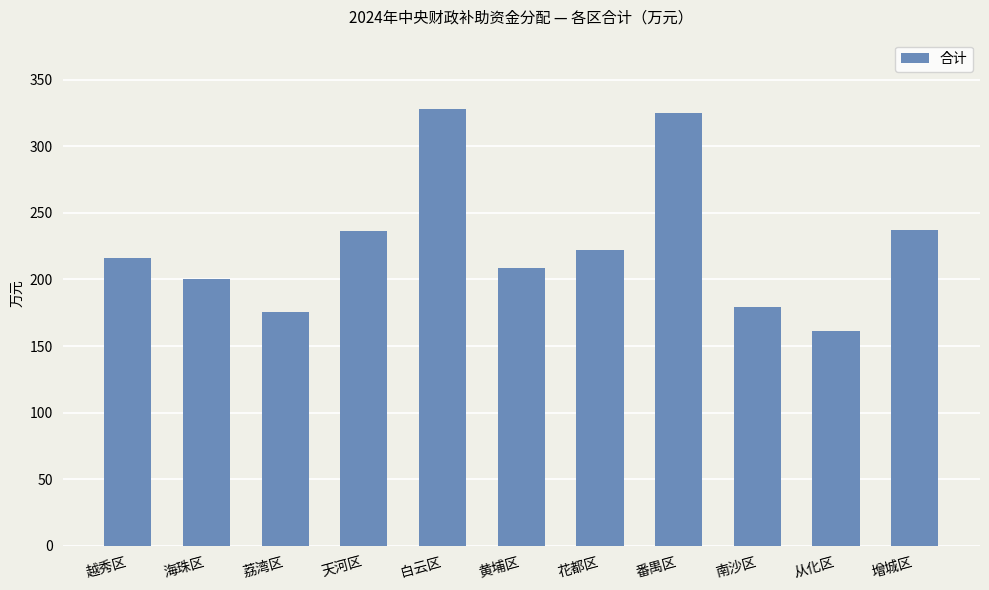

Which category has the lowest value across all series?

从化区